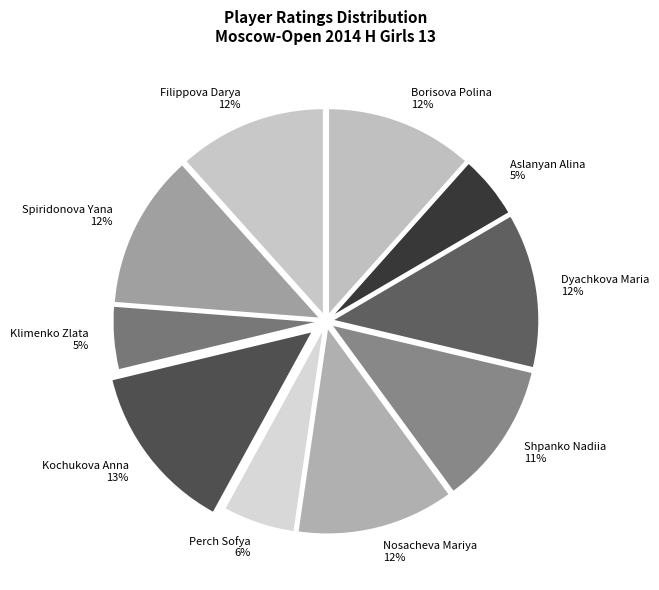

Does Borisova Polina account for over 50% of the chart?

No